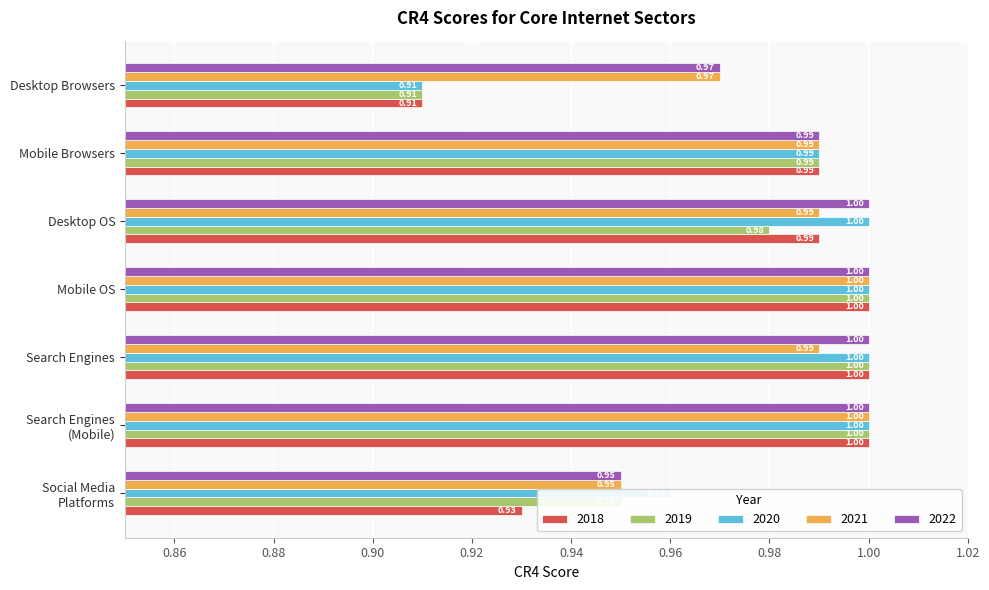

What is the sum of all 2018 values?

6.8